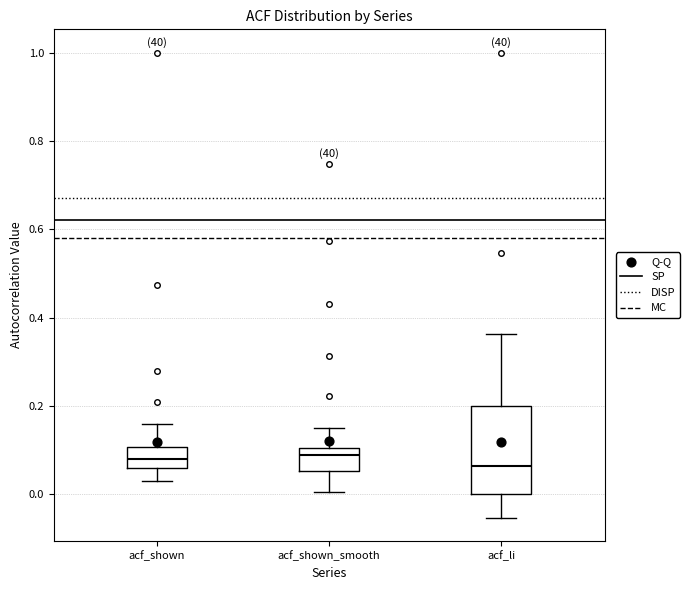

Where is the upper edge of the box for acf_li on the y-axis? The values are not printed on the chart, so give them approximately, as read against the axis.

0.20